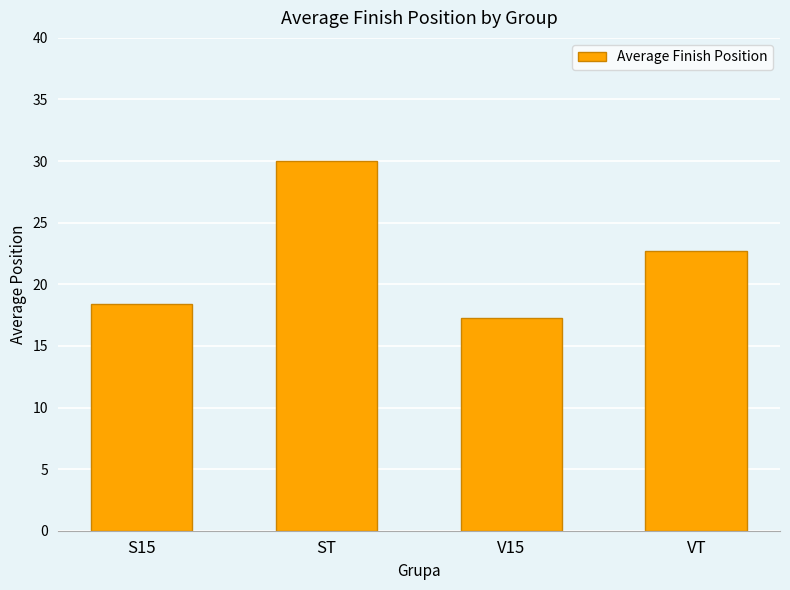

Reading left to right, extract all data points from this chart.

S15=18.4	ST=30.0	V15=17.3	VT=22.7